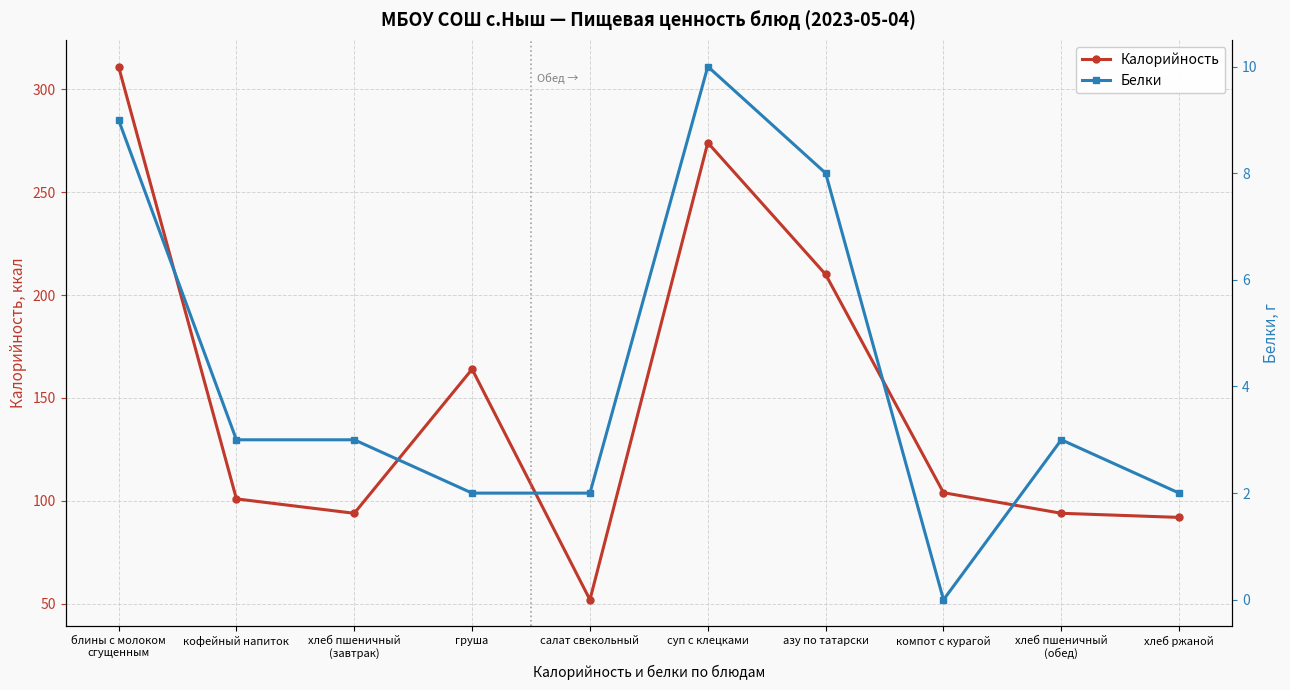

How many data points in Калорийность are less than 104?

5